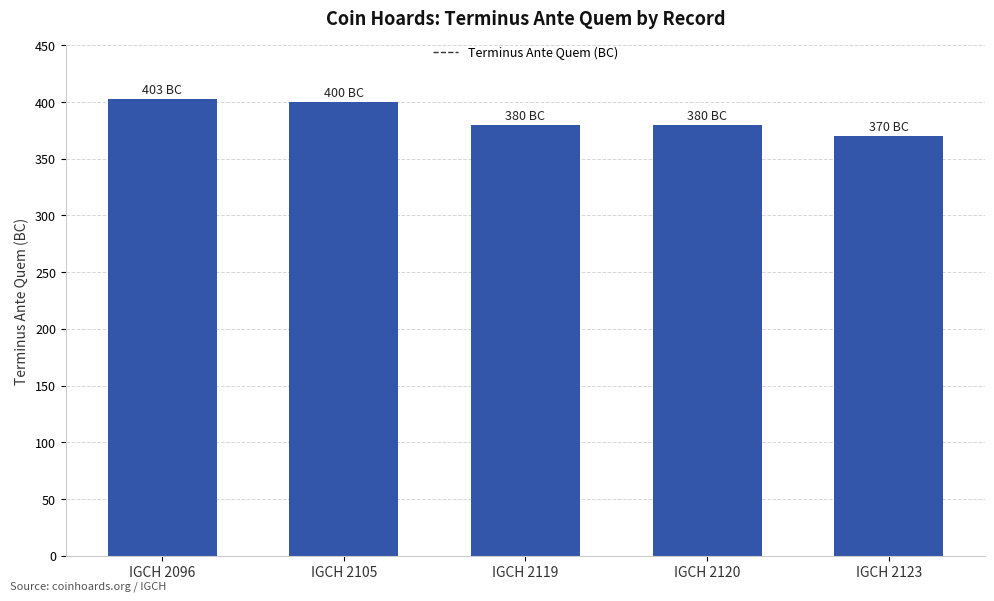

What is the difference between the second highest and second lowest values?

20